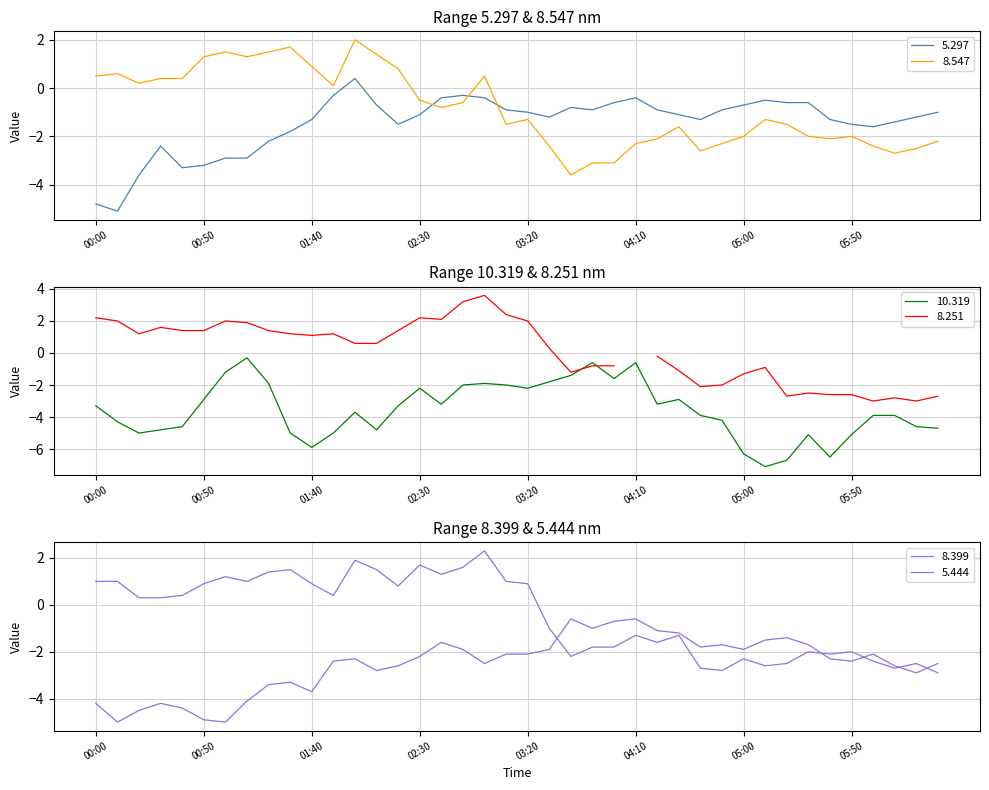

Which label corresponds to the smallest value in the chart?

2006/10/02 05:10